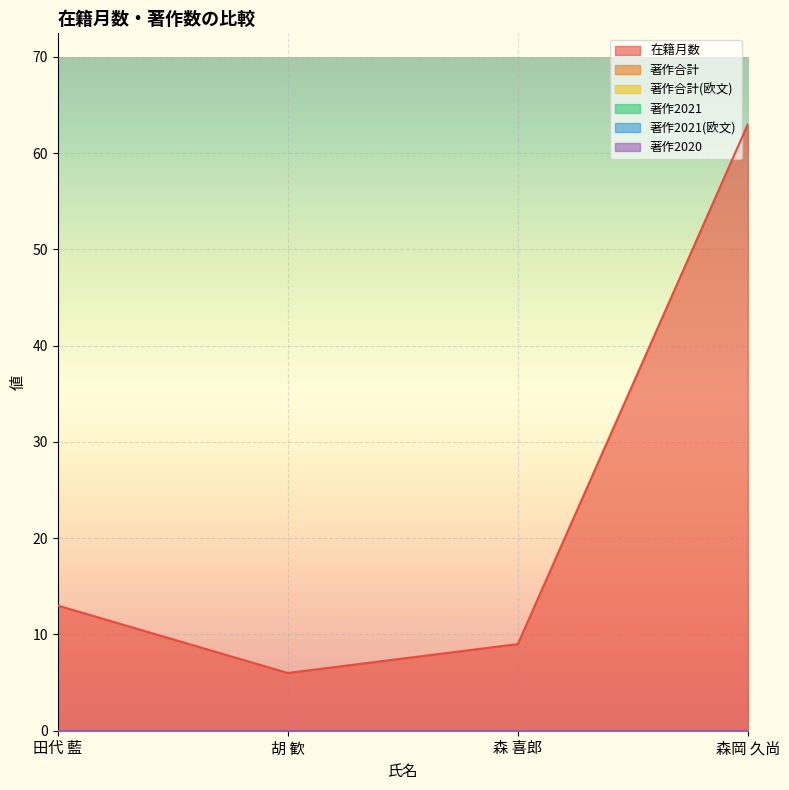

Rank the series by their maximum value, from lowest to highest.

著作合計, 著作合計(欧文), 著作2021, 著作2021(欧文), 著作2020, 在籍月数